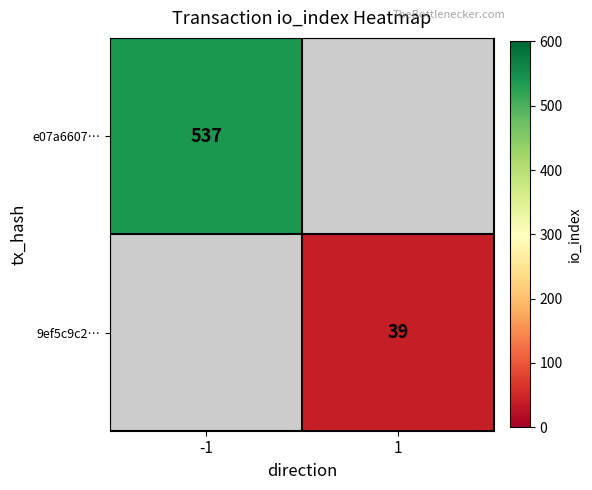

Is it true that e07a6607… equals 877 at -1?

False